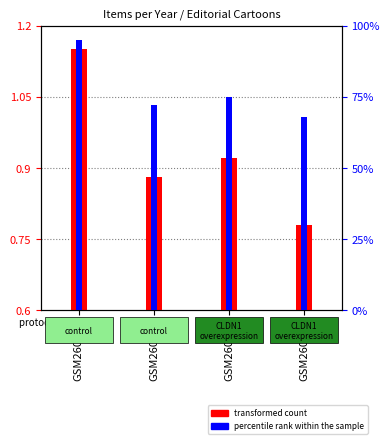

Where does the percentile rank within the sample series first go above 75?

GSM260533